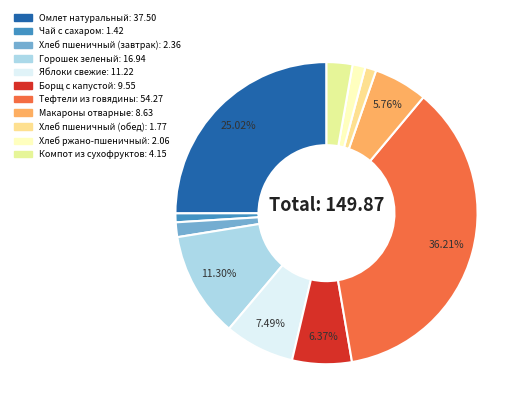

Is it true that Хлеб пшеничный (завтрак) is 1% of the pie?

False